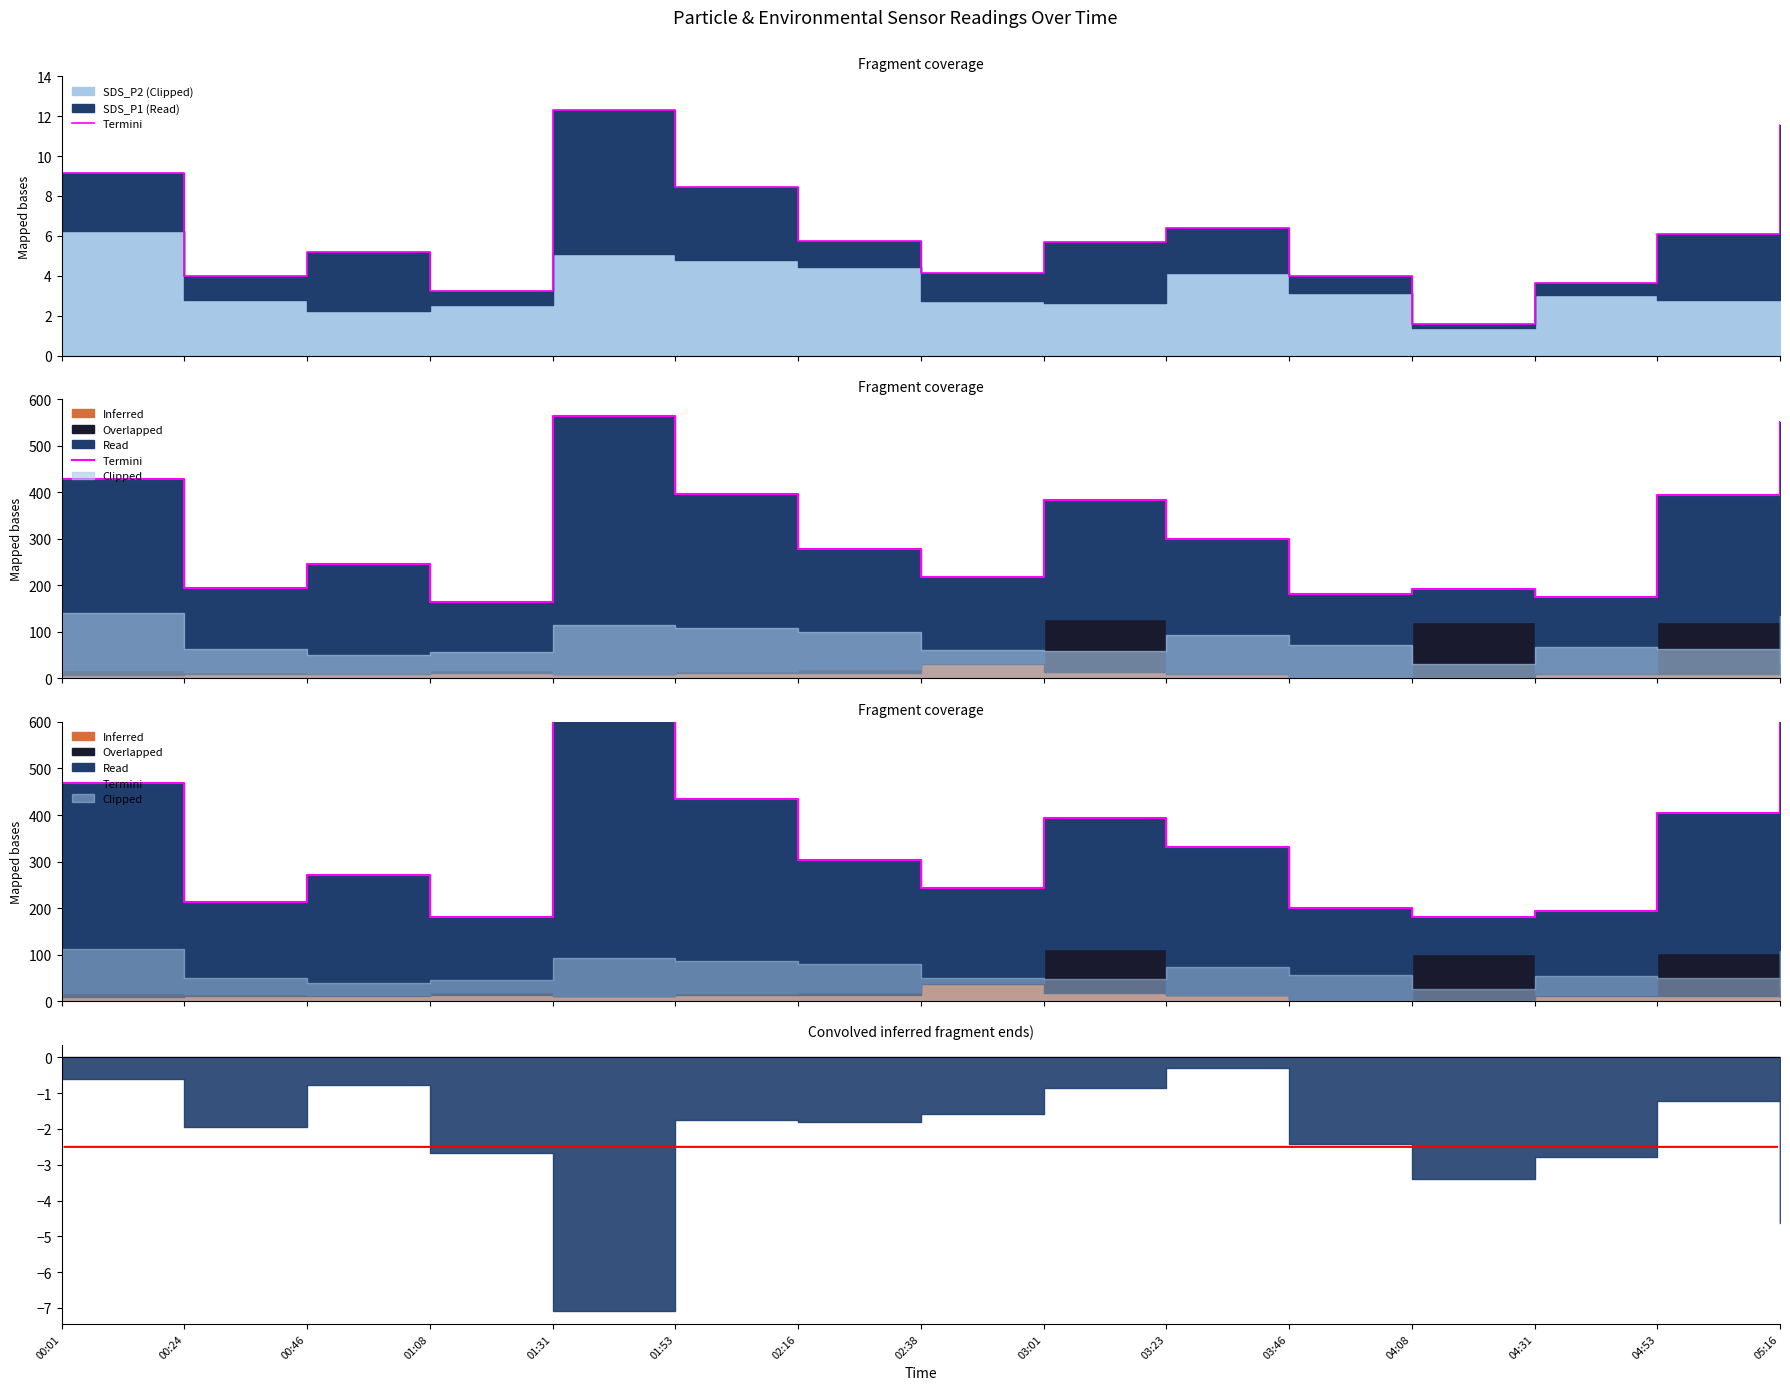

Which has a higher value, 02:16 or 01:31?

01:31